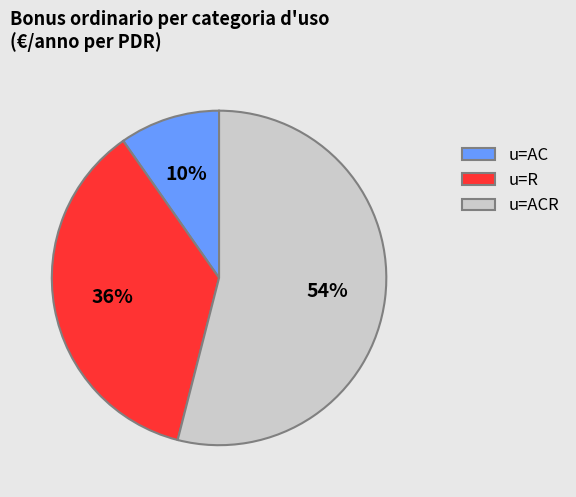

What is the largest slice in the pie chart?

u=ACR